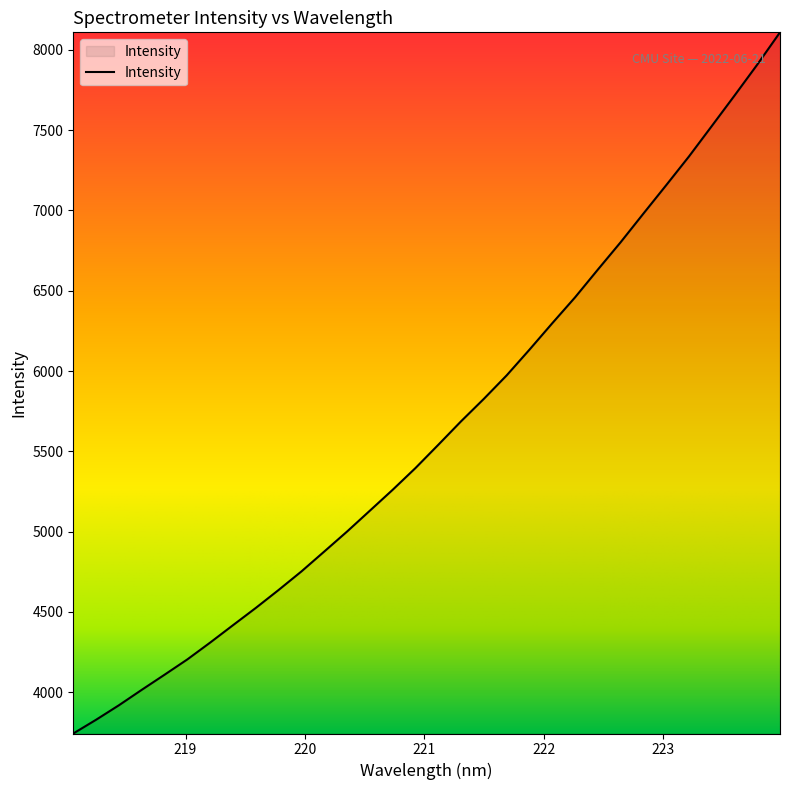

What is the difference between the maximum and minimum values?

4366.1